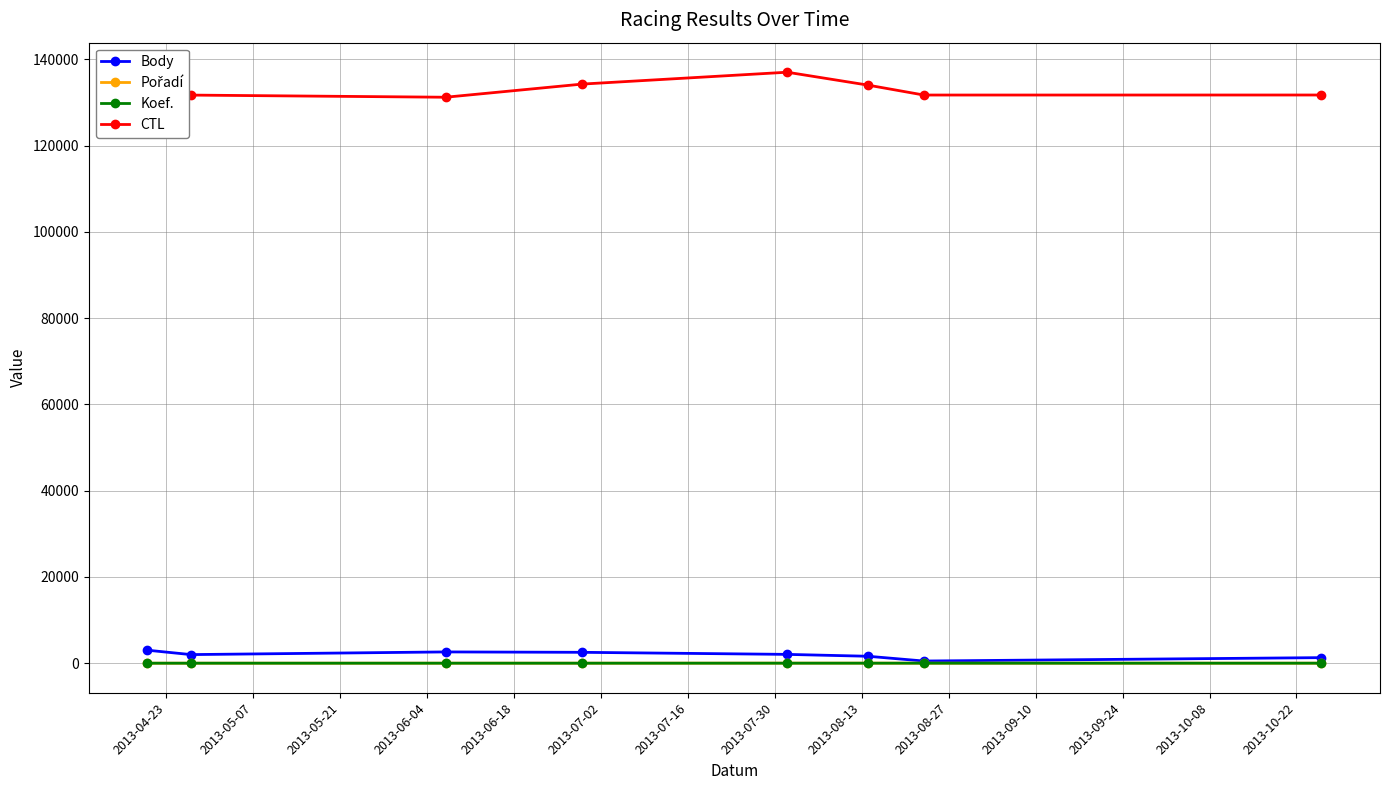

Does the chart have visible grid lines?

Yes